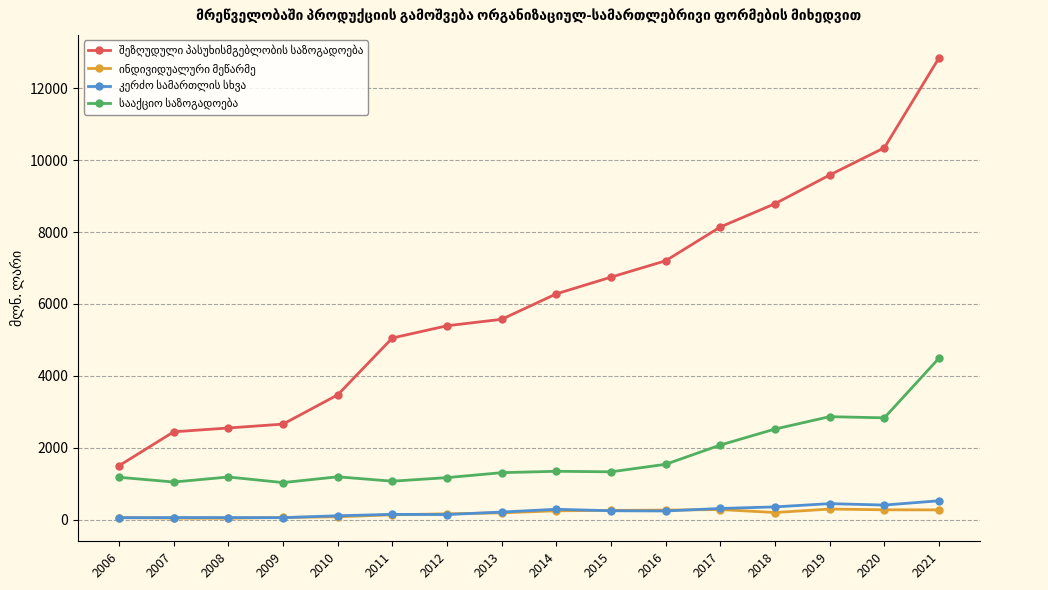

How many lines are shown in the chart?

4